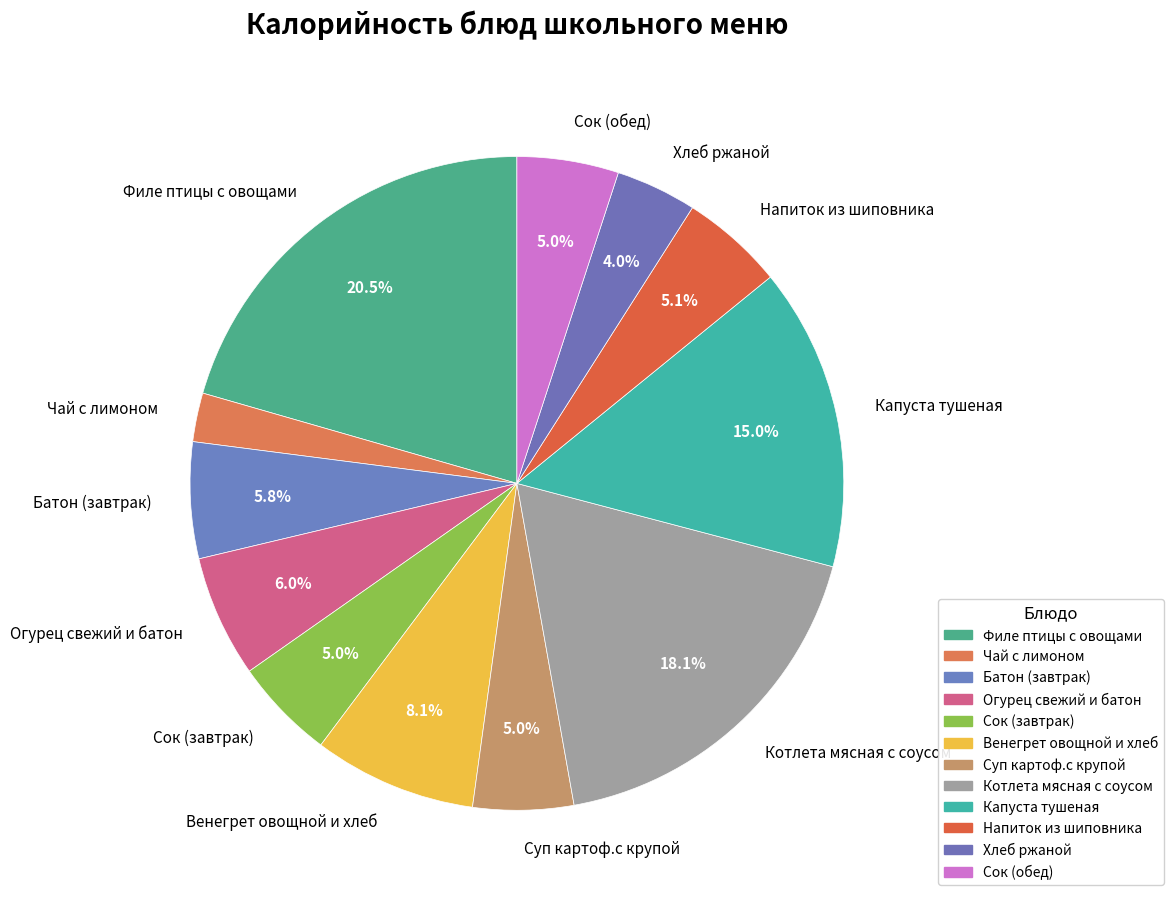

True or false: Чай с лимоном accounts for 2% of the total.

True